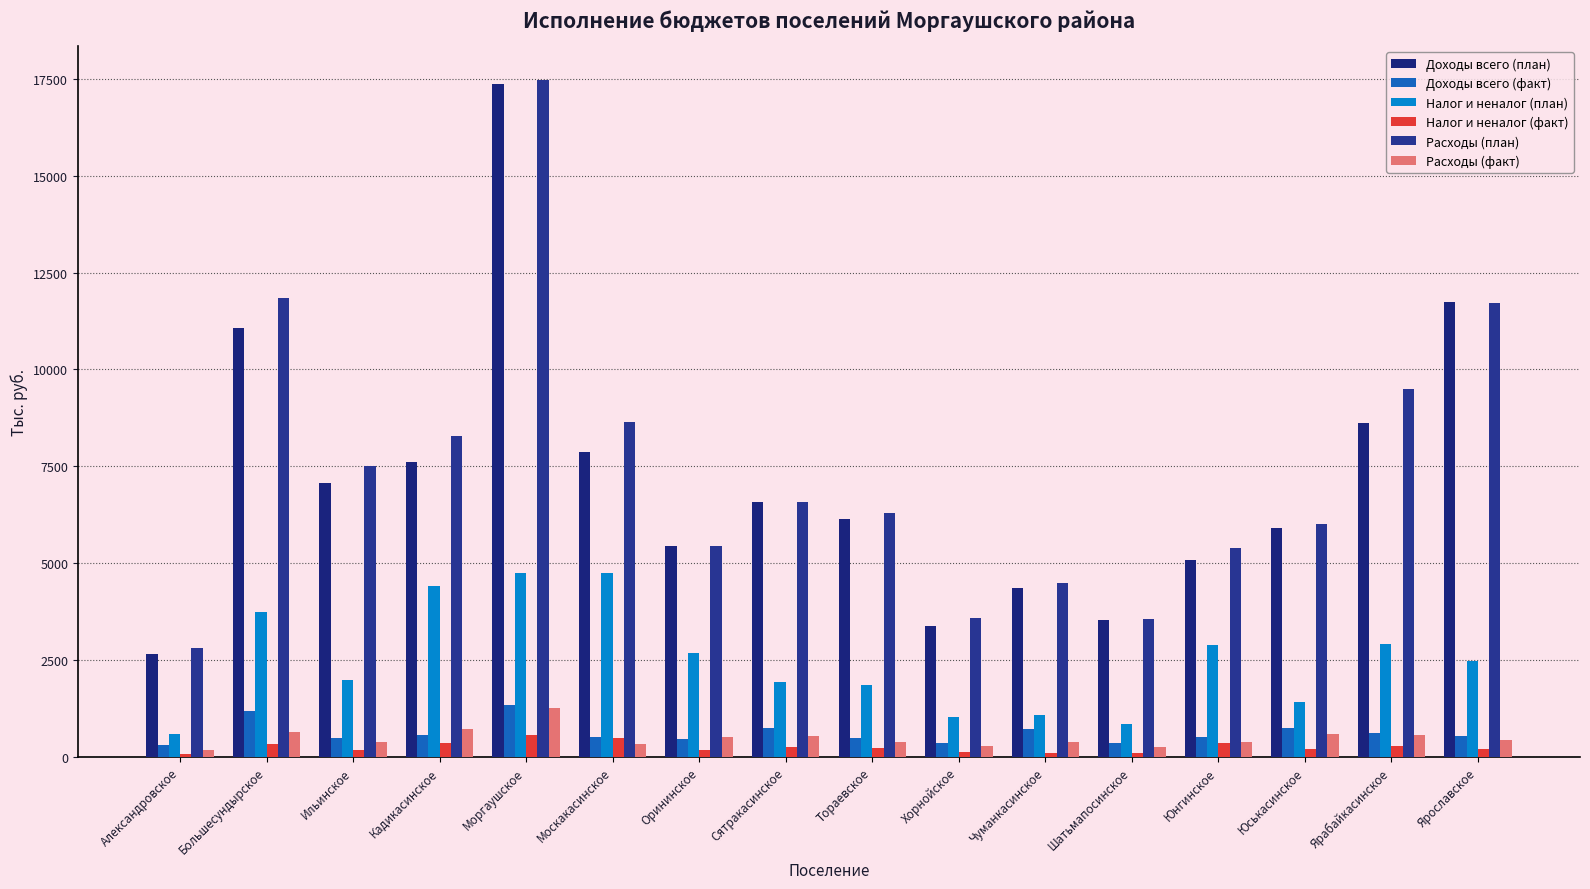

What is the average value of the Расходы (план) series?

7443.1